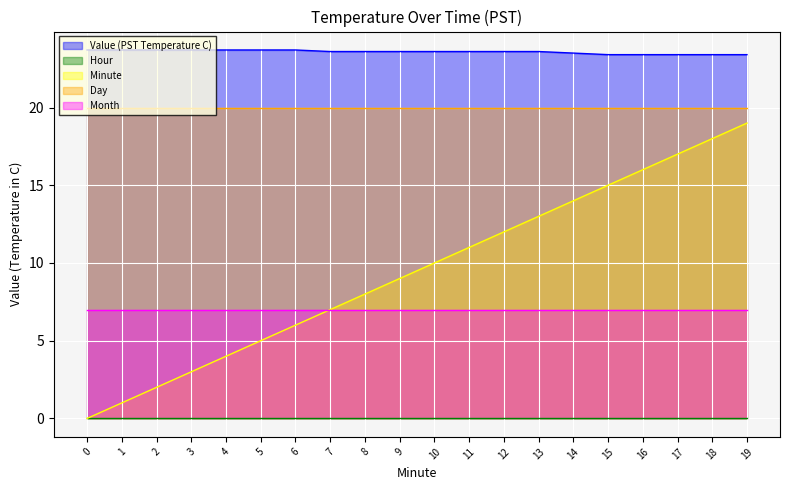

True or false: Hour and Month cross at least once.

False